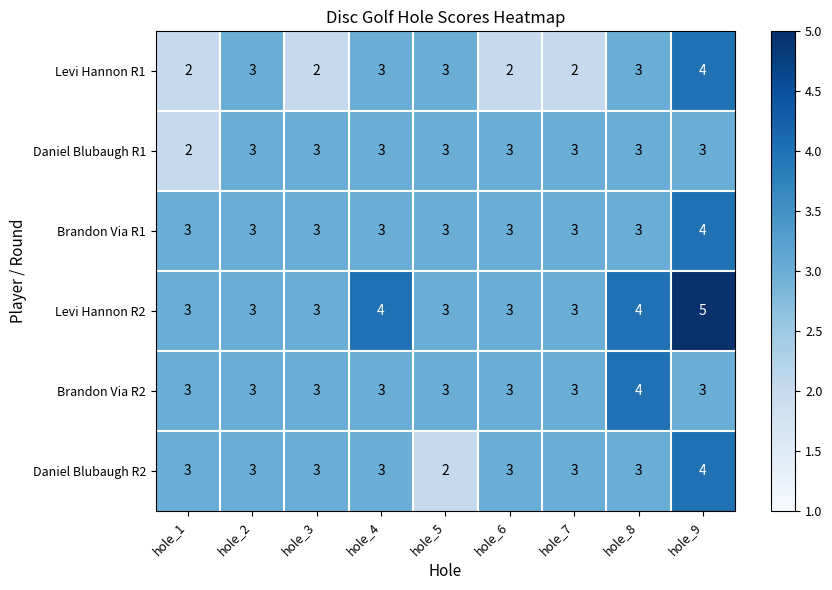

Which series has the largest total across all categories?

Levi Hannon R2